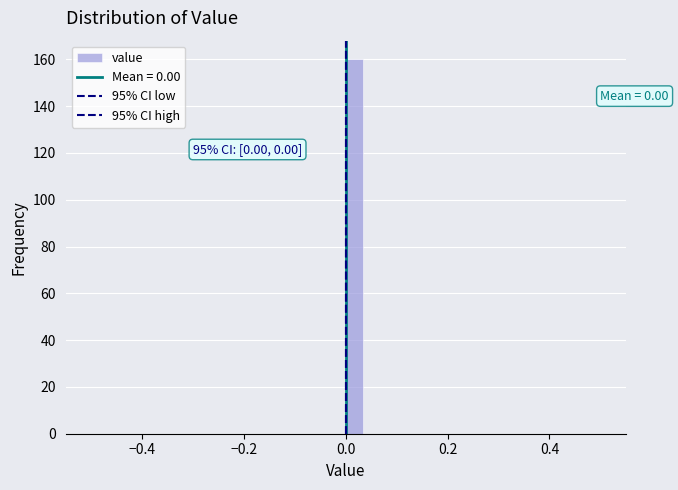

Read against the x-axis, roughly where is the centre of the tallest bar?

0.02